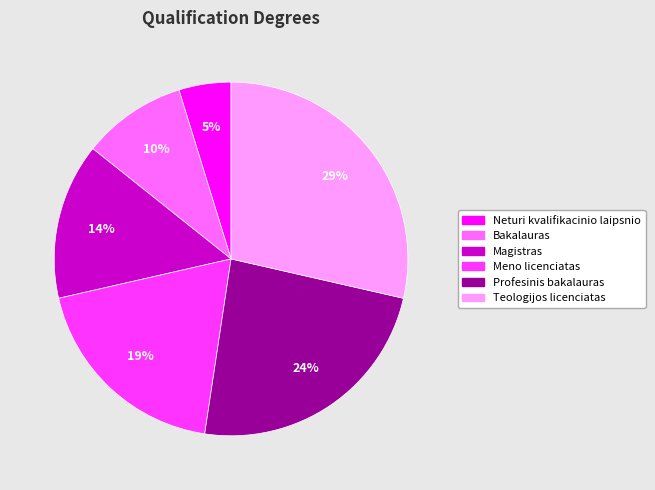

The Meno licenciatas slice represents 33% of the pie. True or false?

False